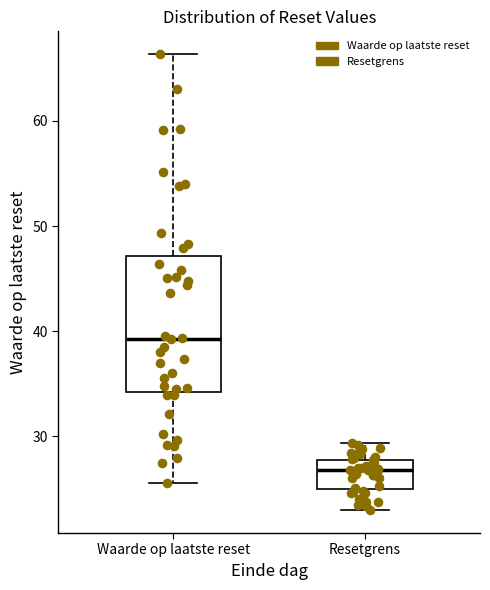

Reading left to right, transcribe this box plot: for each box, give where its median line is, the range the box spans, and where its two whiskers end, as read against the y-axis. The values are not printed on the chart, so give them approximately, as read against the axis.

Waarde op laatste reset: median 39, box 34 to 47, whiskers 26 to 66
Resetgrens: median 27, box 25 to 28, whiskers 23 to 29